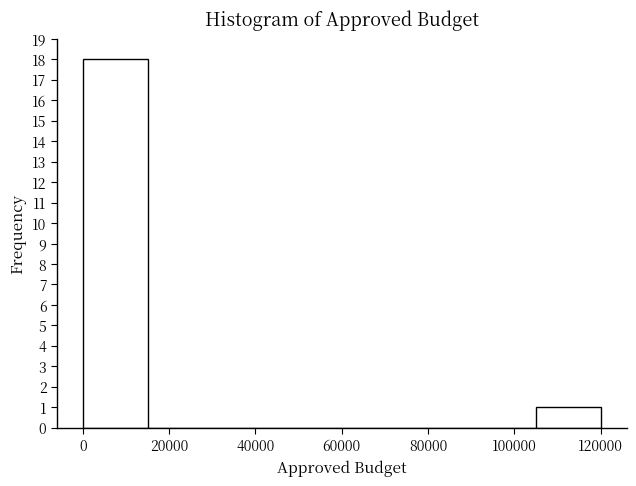

Reading left to right, list every bar in this chart as the range it spans on the x-axis followed by its height. Neither the bar edges nor the heights are printed on the chart, so give them approximately, as read against the axes.

0 to 15000: 18
15000 to 30000: 0
30000 to 45000: 0
45000 to 60000: 0
60000 to 75000: 0
75000 to 90000: 0
90000 to 105000: 0
105000 to 120000: 1